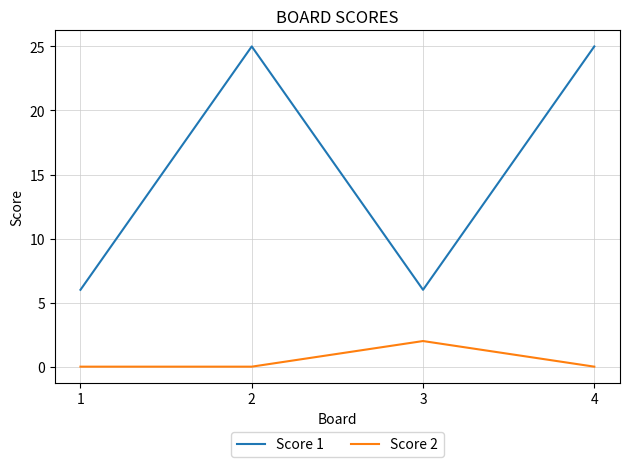

Is this an area chart (filled region under the line)?

No